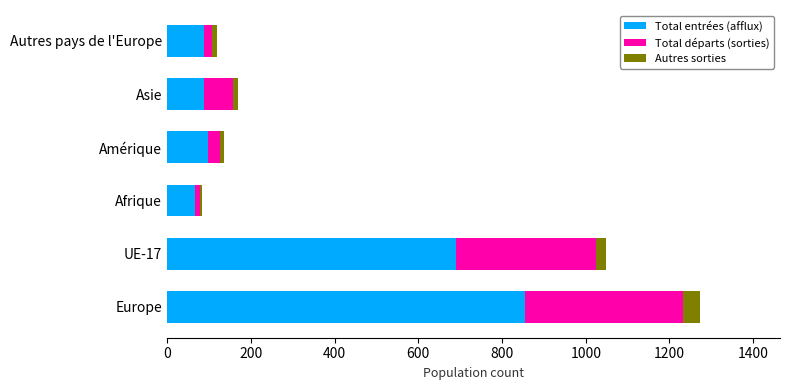

What is the maximum value for Total entrées (afflux)?

854